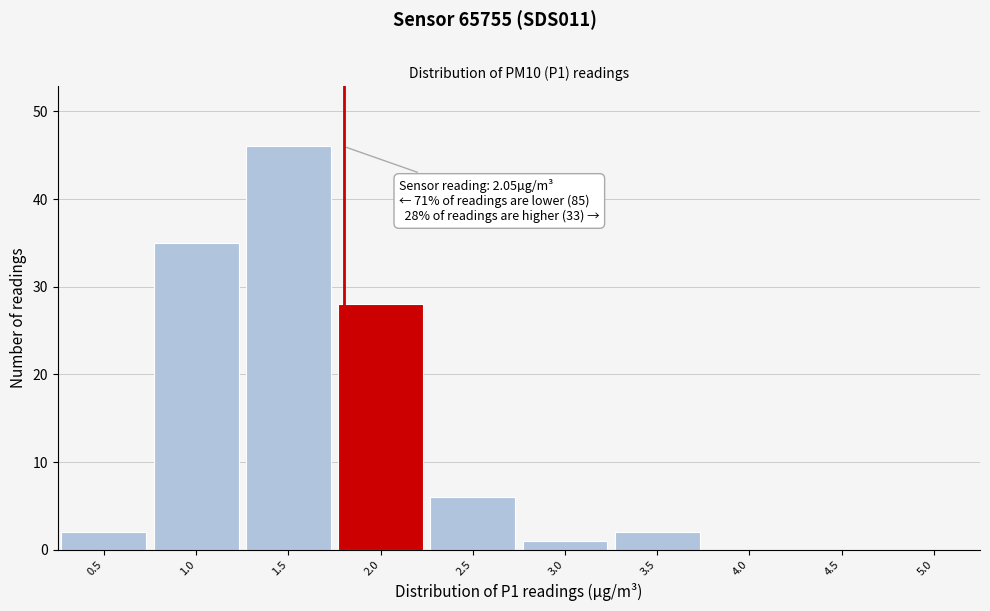

Reading left to right, extract all data points from this chart.

0.5=2	1.0=35	1.5=46	2.0=28	2.5=6	3.0=1	3.5=2	4.0=0	4.5=0	5.0=0